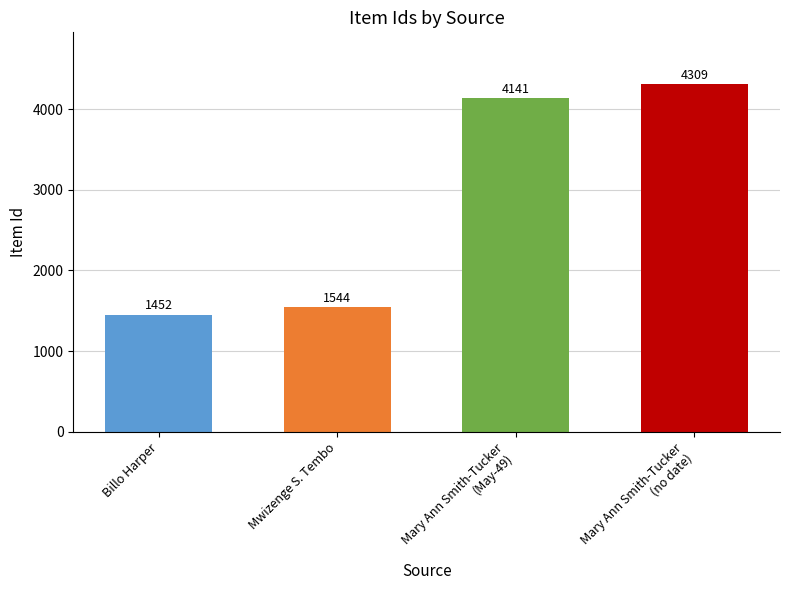

List the labels in order of value, smallest first.

Billo Harper, Mwizenge S. Tembo, Mary Ann Smith-Tucker
(May-49), Mary Ann Smith-Tucker
(no date)